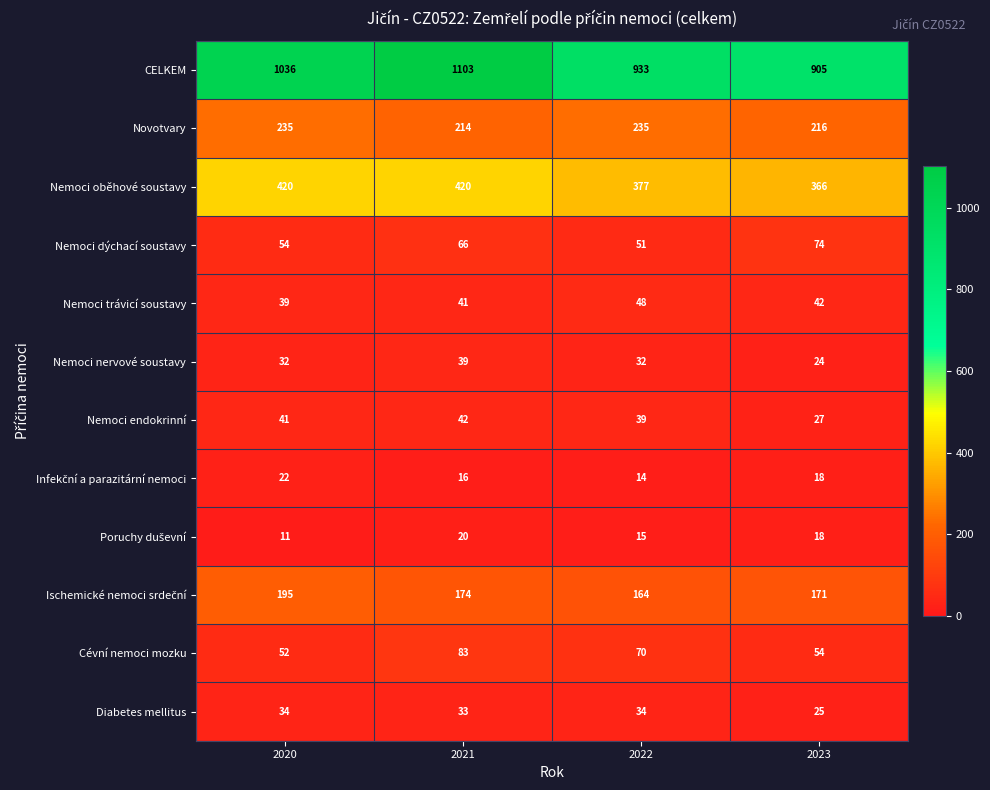

The Novotvary series shows 93 at 2023. True or false?

False